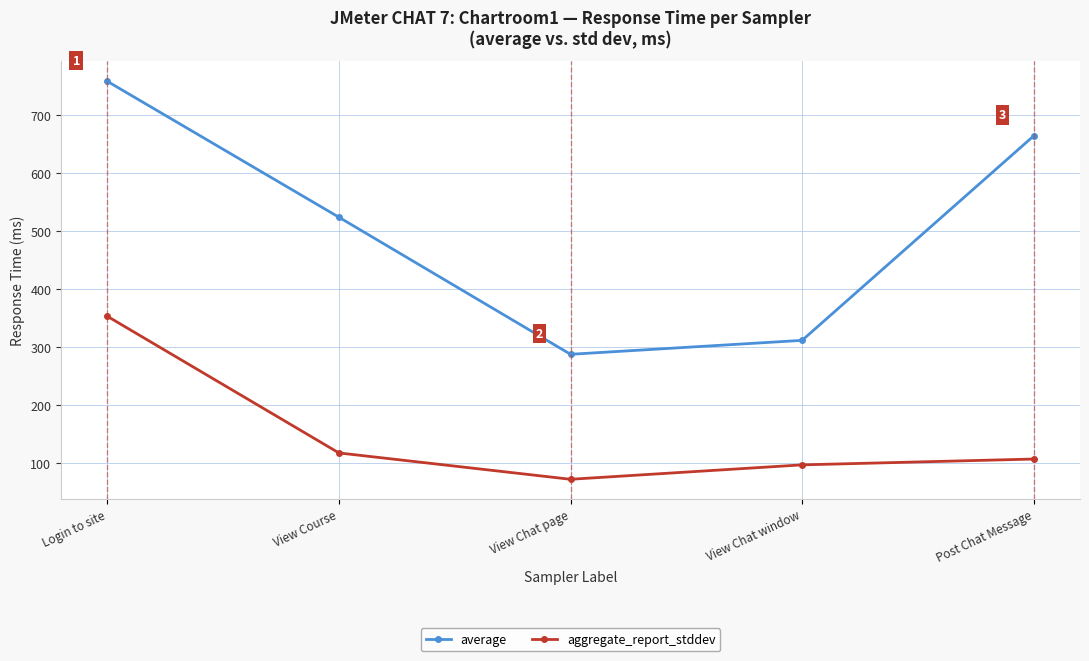

At which label is average closest to 523?

View Course